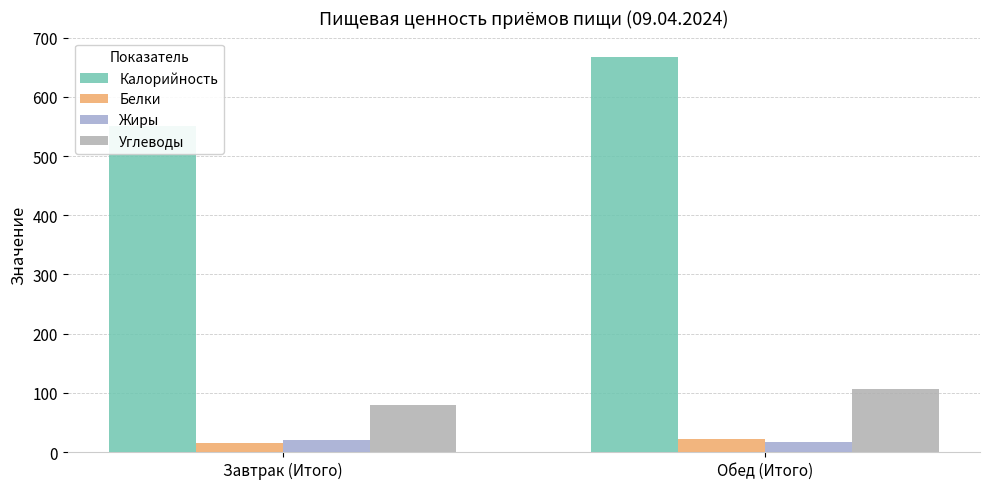

How many data points in Жиры are less than 19?

1